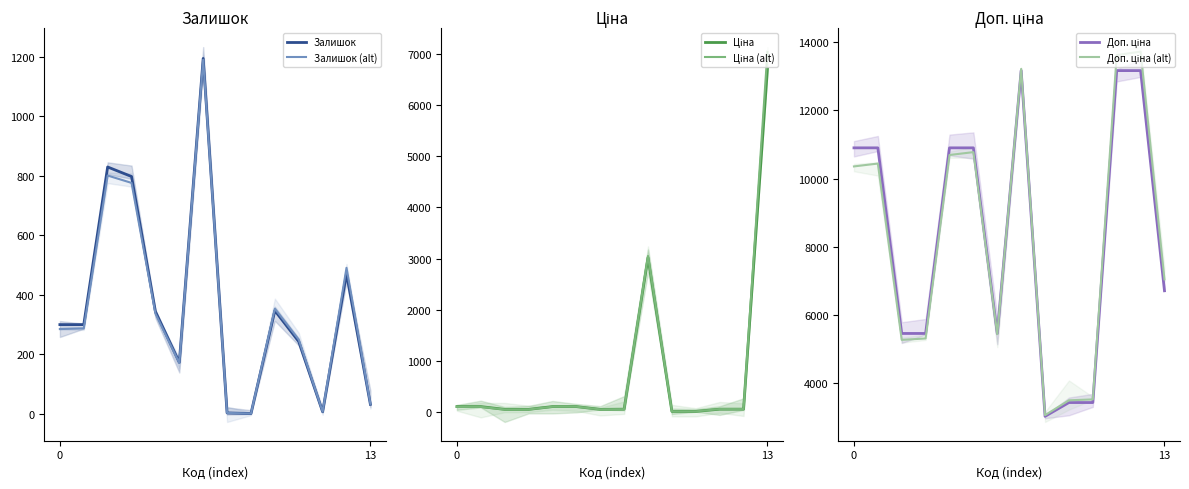

True or false: Ціна (alt) has more than 1 points higher than both neighbors.

True